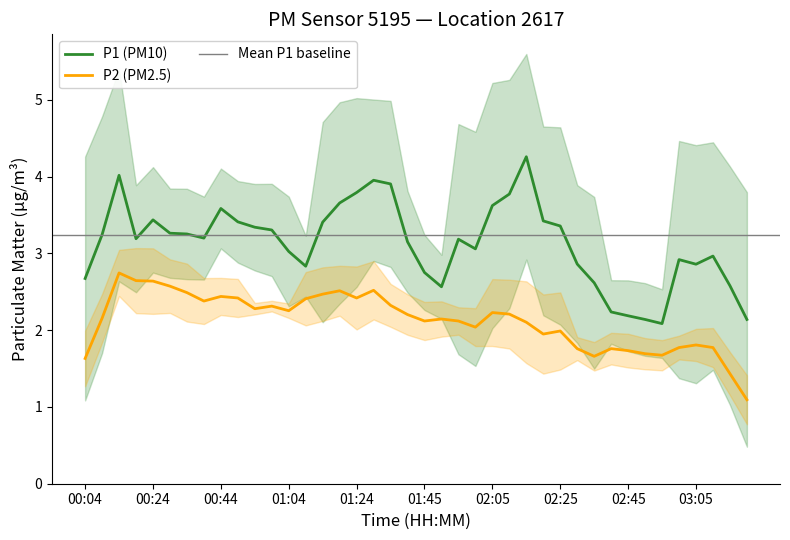

At how many categories does at least one series exceed 5?

4